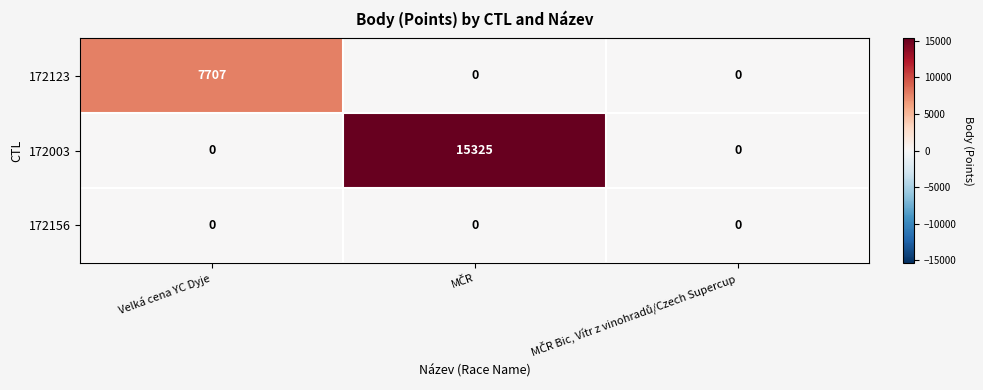

List the series in order of their peak value, lowest first.

172156, 172123, 172003